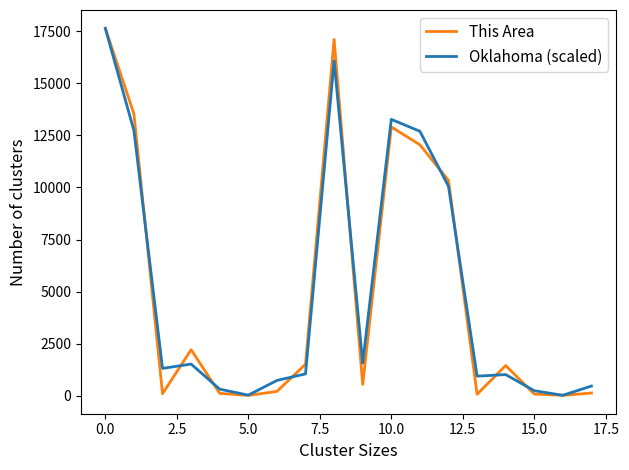

What is the difference between the maximum and minimum values in the This Area series?

17639.0